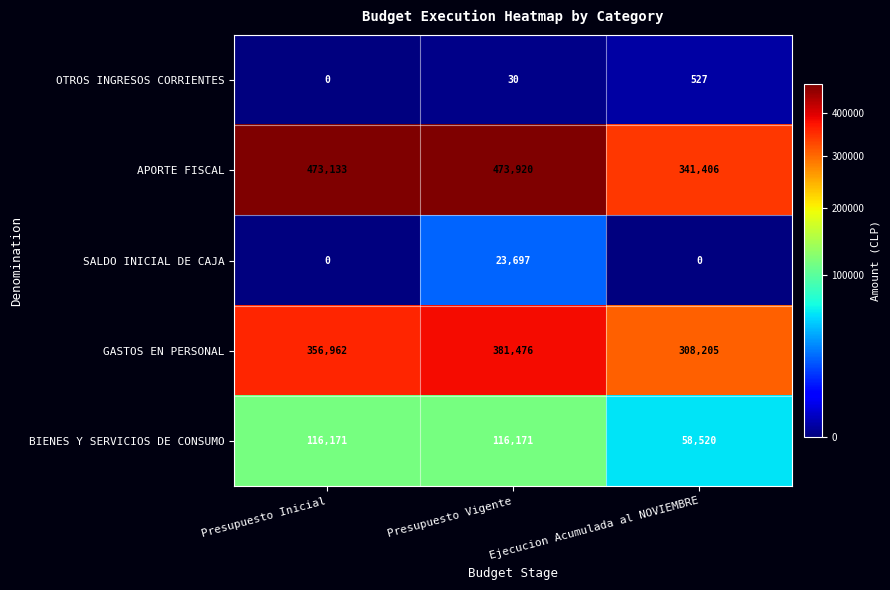

True or false: GASTOS EN PERSONAL has a value of 144275 at Ejecucion Acumulada al NOVIEMBRE.

False